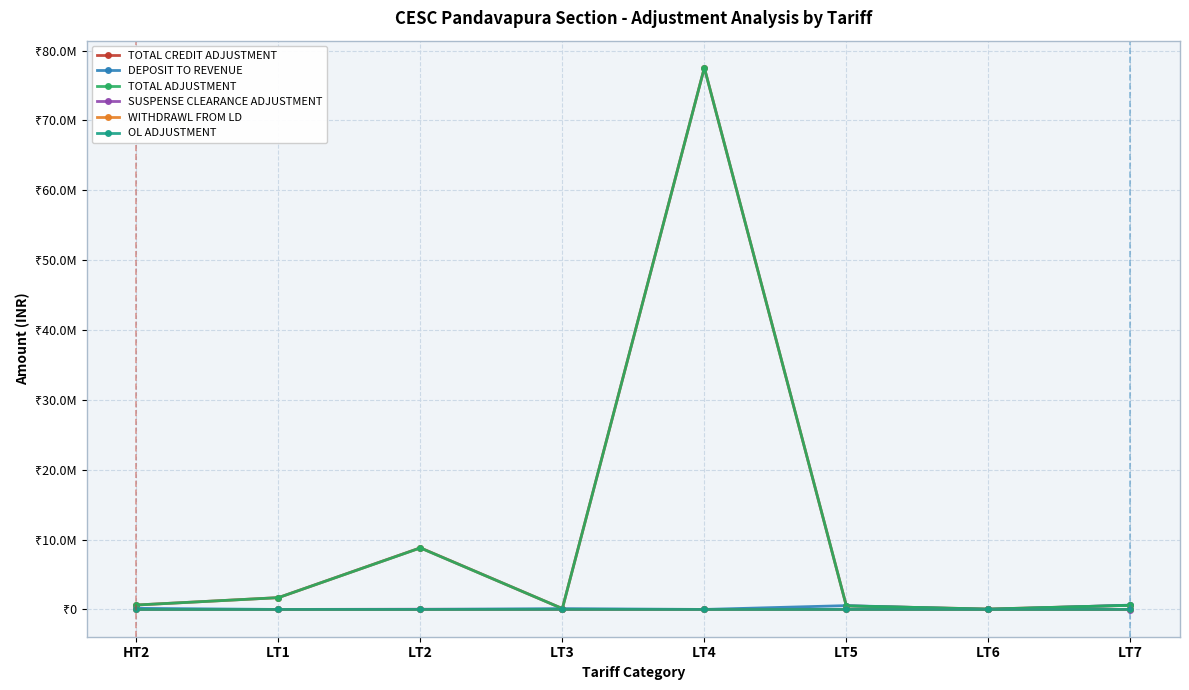

Is this an area chart (filled region under the line)?

No